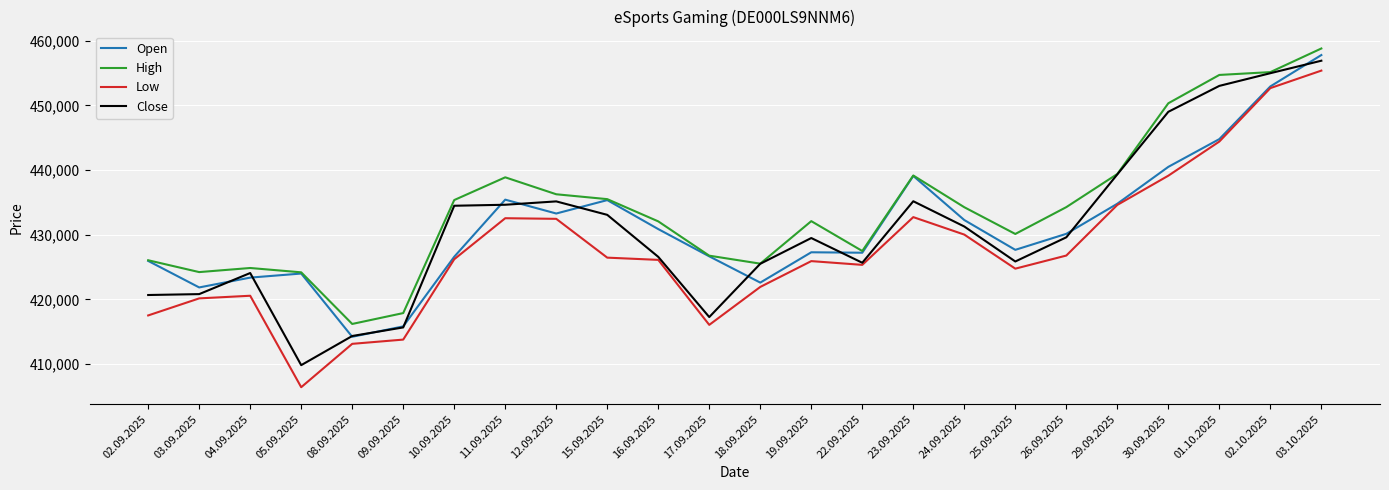

True or false: Low has a value of 434598 at 29.09.2025.

True